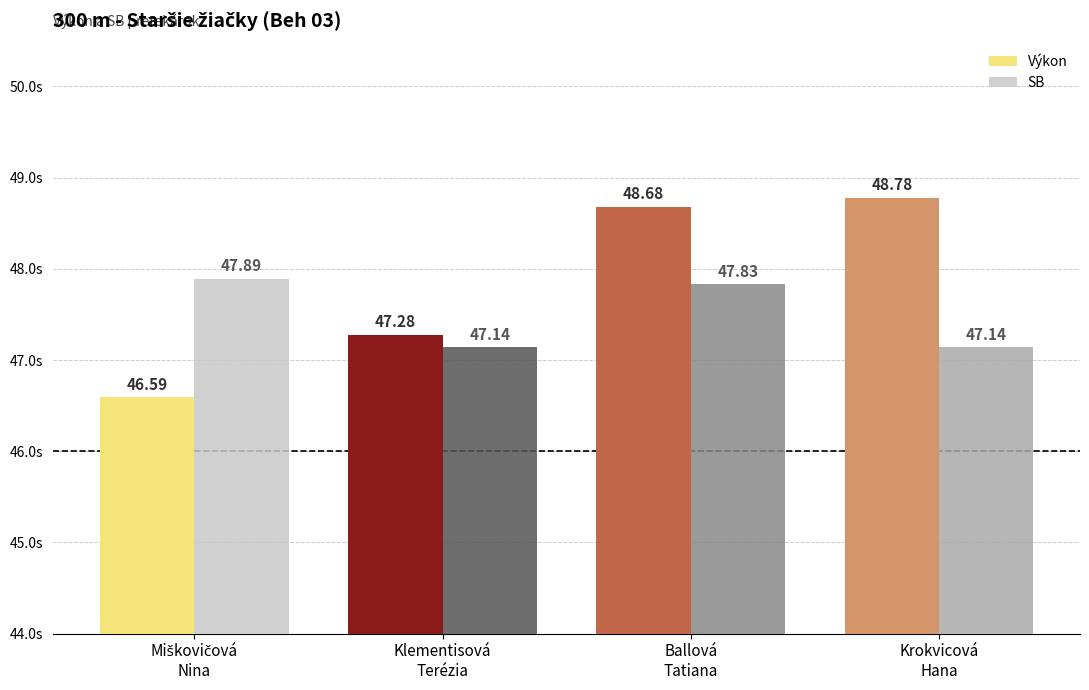

The SB series shows 47.1 at Krokvicová
Hana. True or false?

True